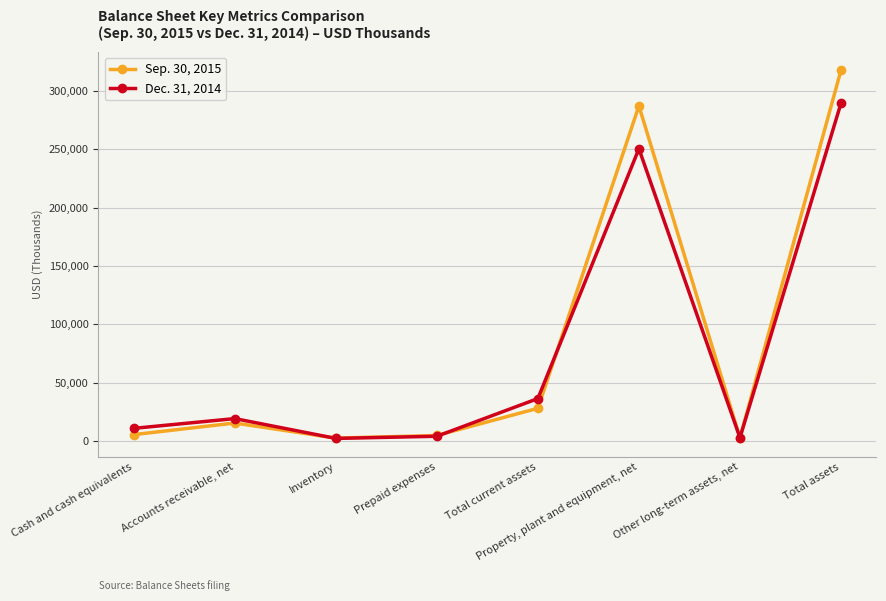

At how many categories does at least one series exceed 43183?

2